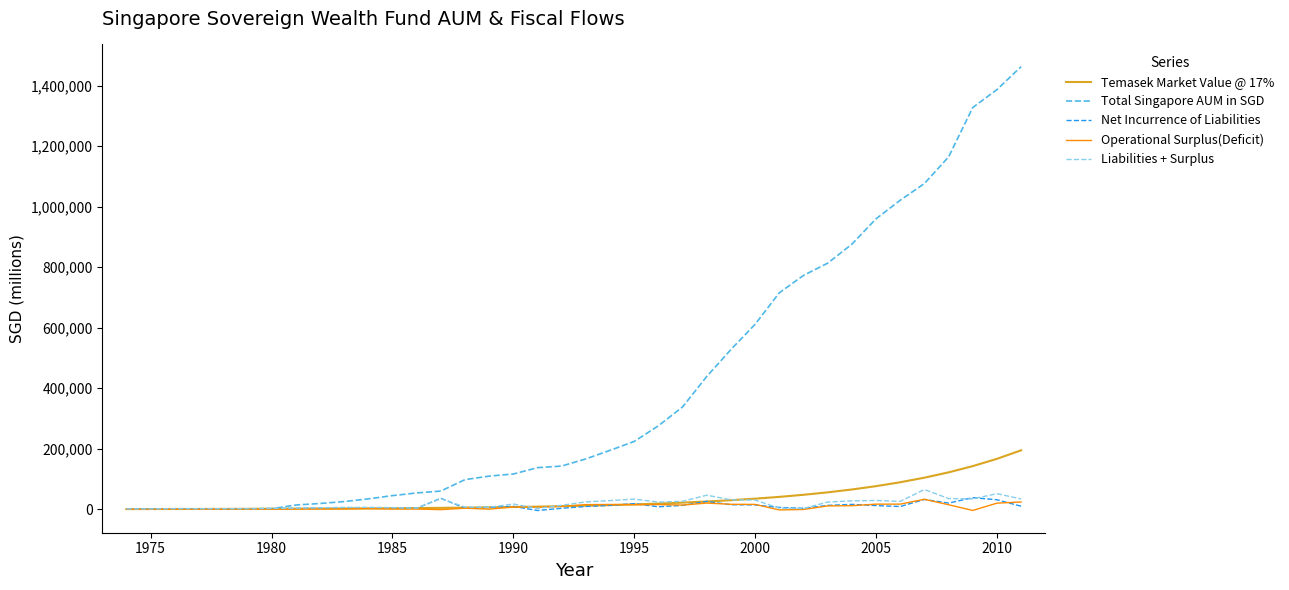

Which series has the largest total across all categories?

Total Singapore AUM in SGD